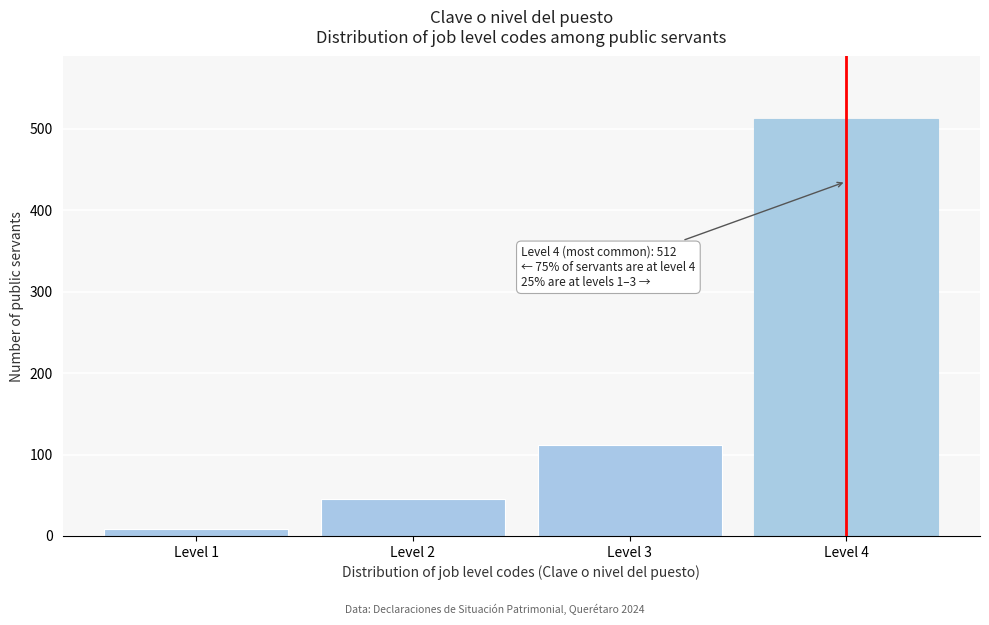

Reading left to right, transcribe all the data shown in this chart.

8	45	112	512